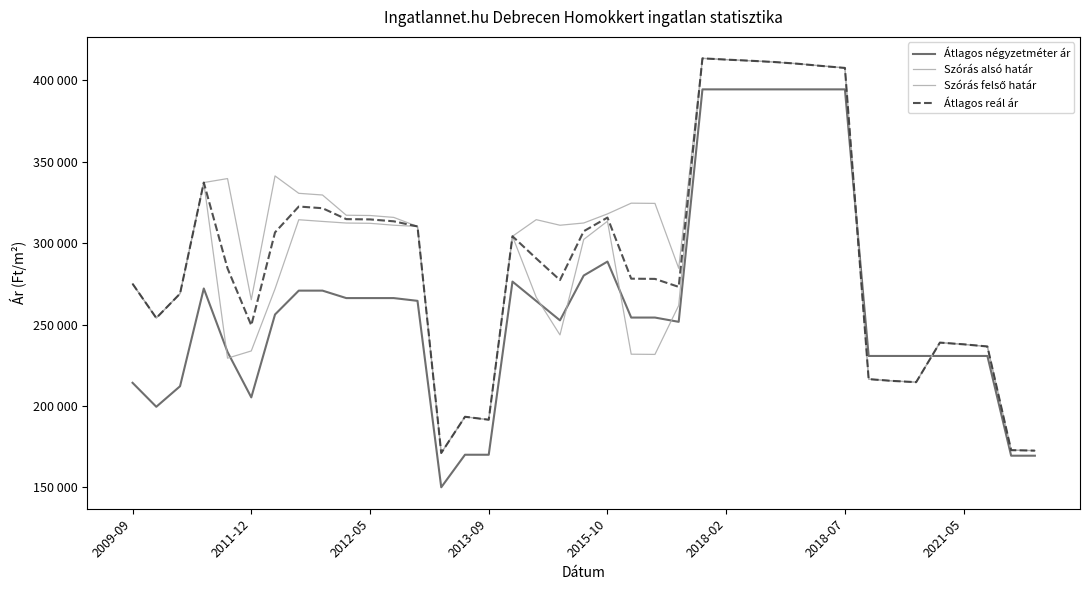

Is this an area chart (filled region under the line)?

No